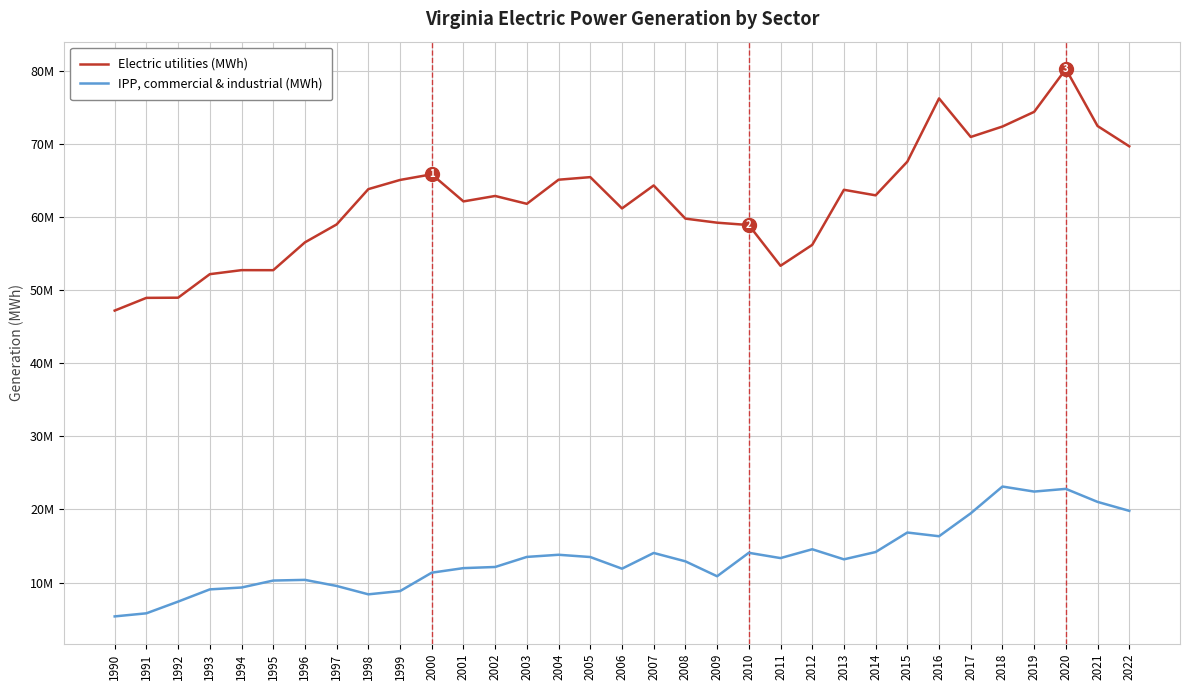

The value of IPP, commercial & industrial (MWh) at 2018 is 23130533. True or false?

True